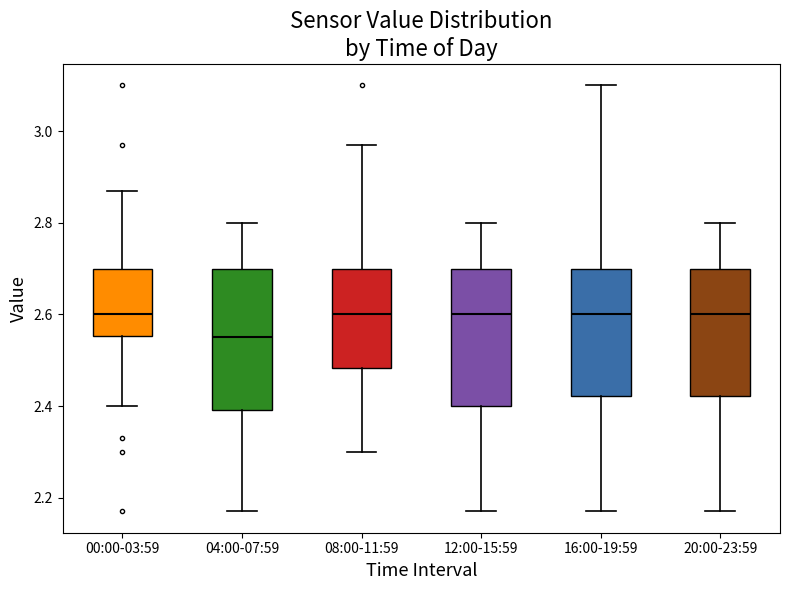

Reading left to right, read every box against the y-axis: the position of its median line, the range the box covers, and the ends of its whiskers. The values are not printed on the chart, so give them approximately, as read against the axis.

00:00-03:59: median 2.60, box 2.56 to 2.70, whiskers 2.40 to 2.88
04:00-07:59: median 2.56, box 2.40 to 2.70, whiskers 2.18 to 2.80
08:00-11:59: median 2.60, box 2.48 to 2.70, whiskers 2.30 to 2.98
12:00-15:59: median 2.60, box 2.40 to 2.70, whiskers 2.18 to 2.80
16:00-19:59: median 2.60, box 2.42 to 2.70, whiskers 2.18 to 3.10
20:00-23:59: median 2.60, box 2.42 to 2.70, whiskers 2.18 to 2.80